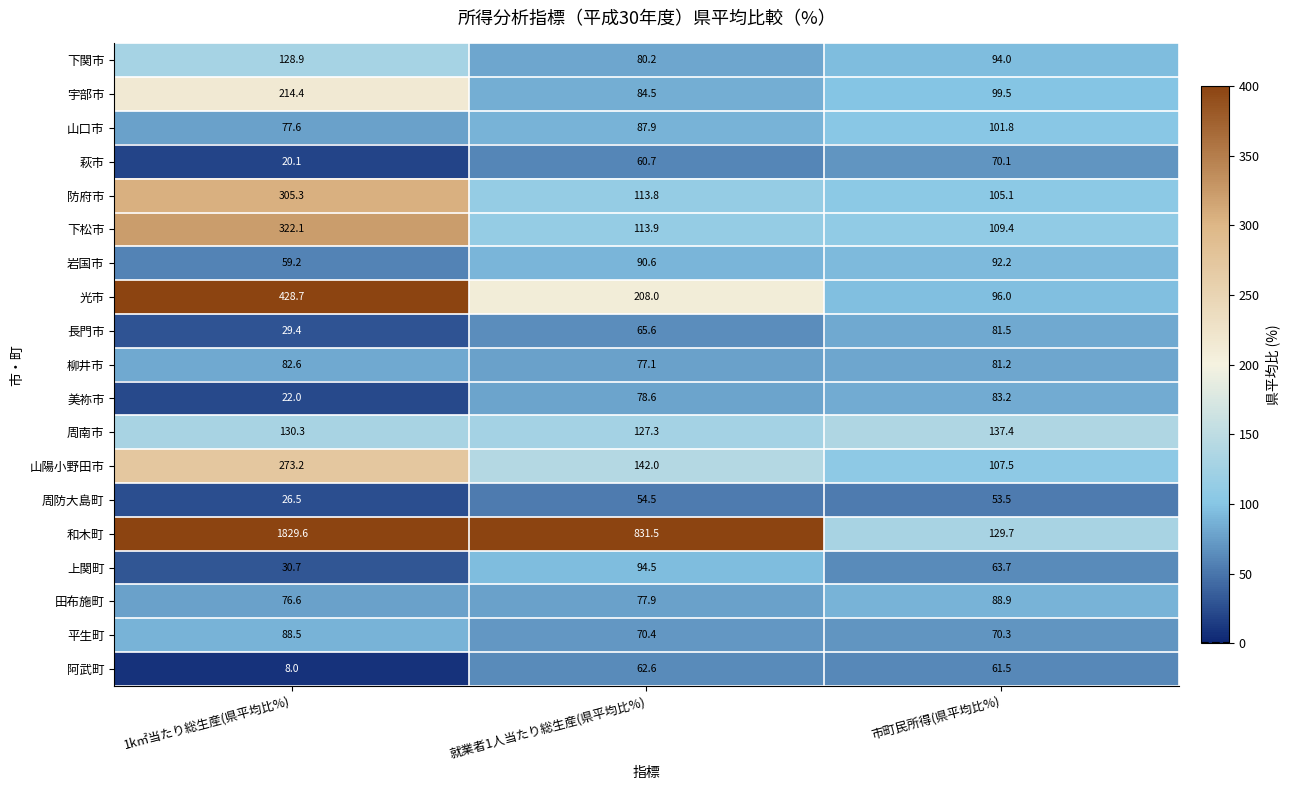

True or false: 上関町 has a value of 63.7 at 市町民所得(県平均比%).

True